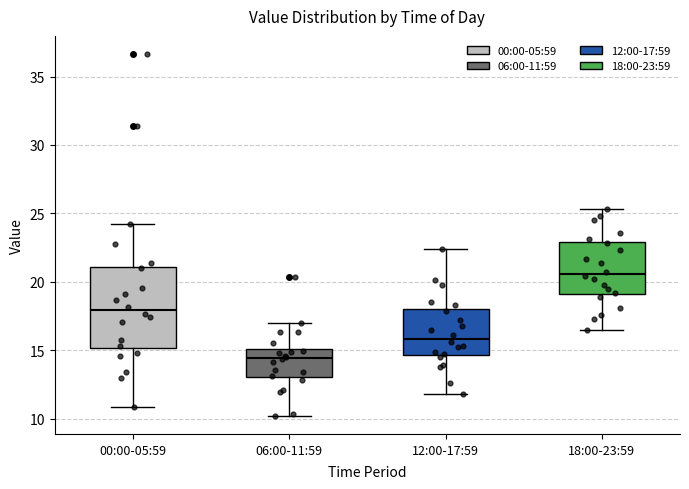

Where does the median line of the box for 18:00-23:59 sit on the y-axis? The values are not printed on the chart, so give them approximately, as read against the axis.

20.5